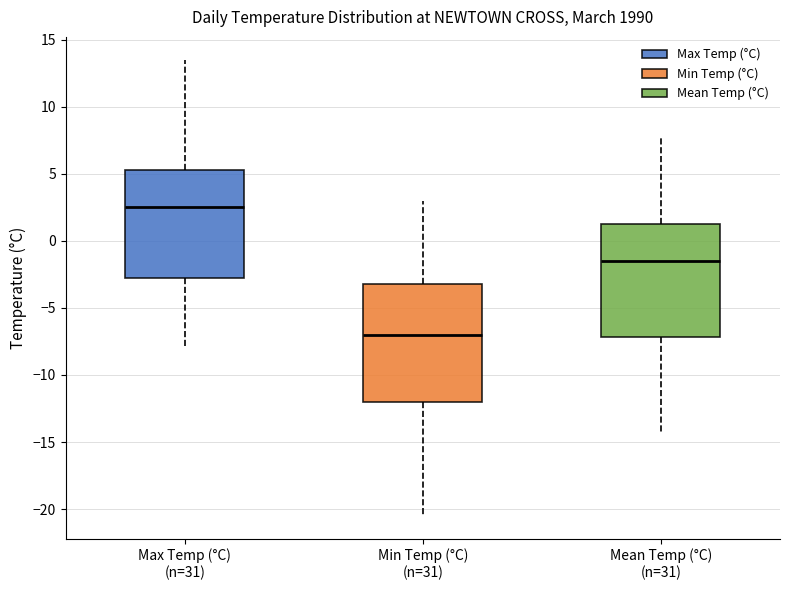

Reading left to right, transcribe this box plot: for each box, give where its median line is, the range the box spans, and where its two whiskers end, as read against the y-axis. The values are not printed on the chart, so give them approximately, as read against the axis.

Max Temp (°C) (n=31): median 2.5, box -2.5 to 5.5, whiskers -8.0 to 13.5
Min Temp (°C) (n=31): median -7.0, box -12.0 to -3.0, whiskers -20.5 to 3.0
Mean Temp (°C) (n=31): median -1.5, box -7.0 to 1.5, whiskers -14.5 to 8.0